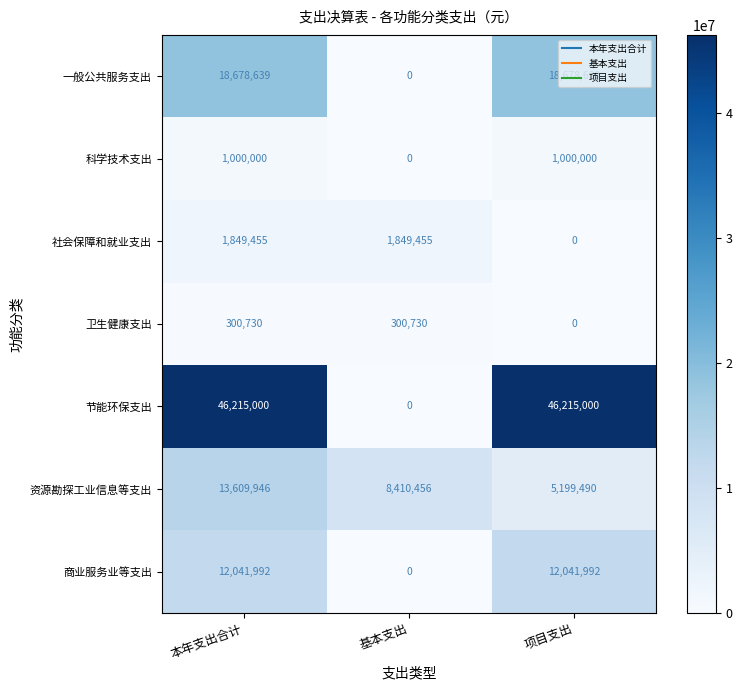

Which series has the widest spread of values?

节能环保支出